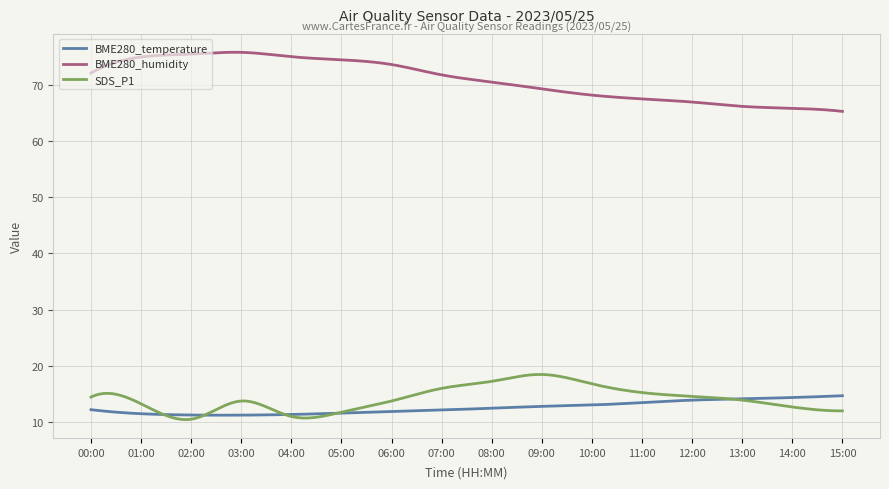

What is the maximum value for BME280_humidity?

75.7